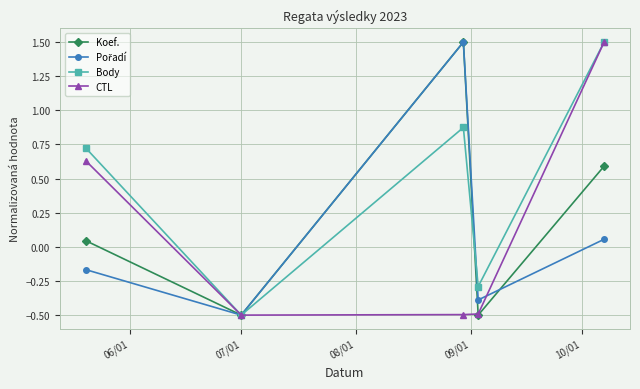

What is the difference between the maximum and second lowest values in the Body series?

1.8